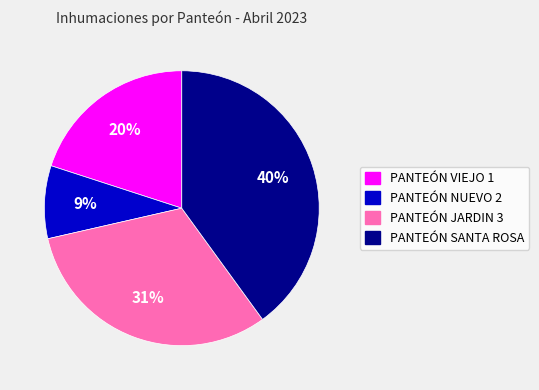

Combined, do PANTEÓN NUEVO 2 and PANTEÓN SANTA ROSA account for over 50%?

No